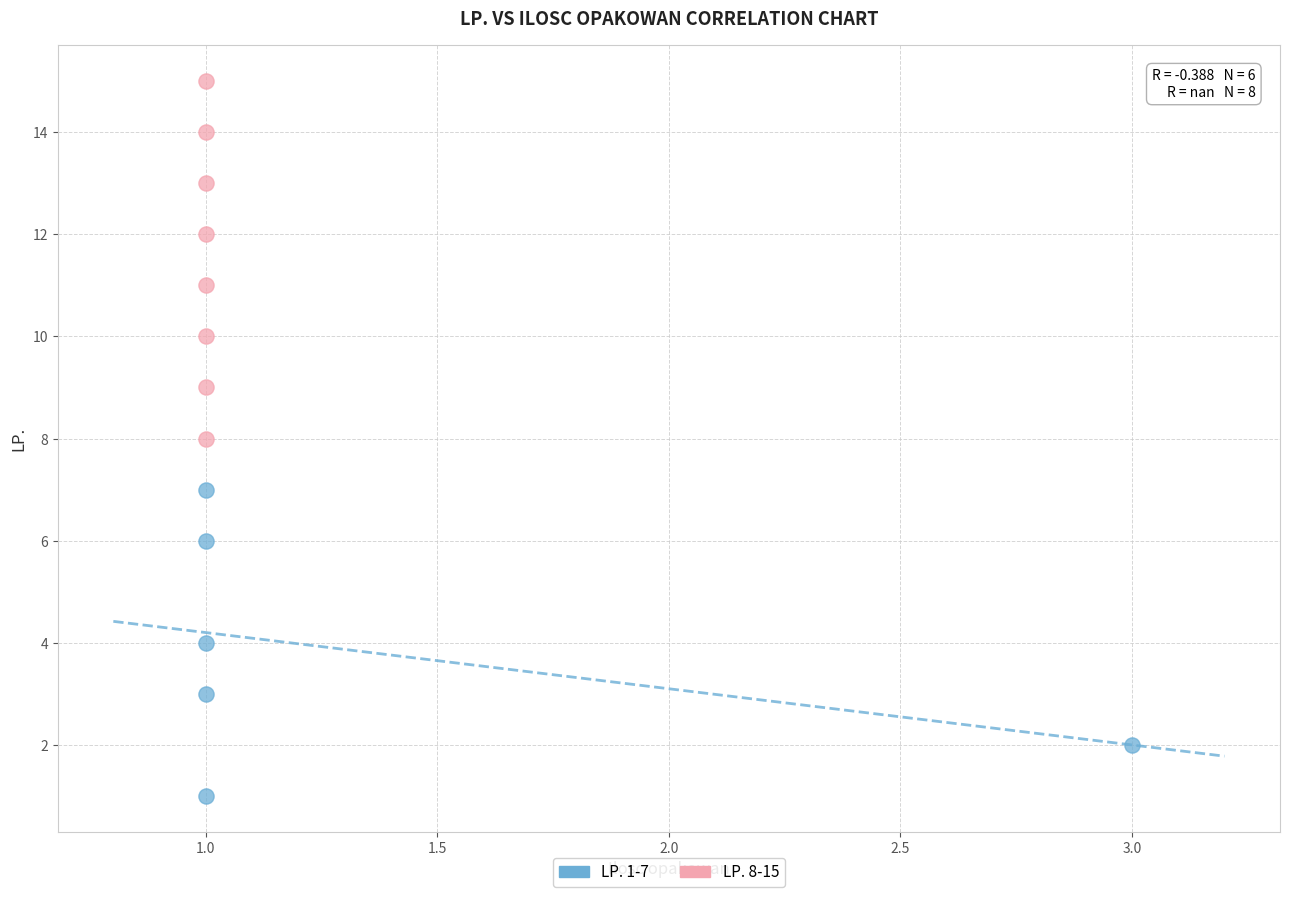

Which series reaches the minimum Y coordinate?

LP. 1-7